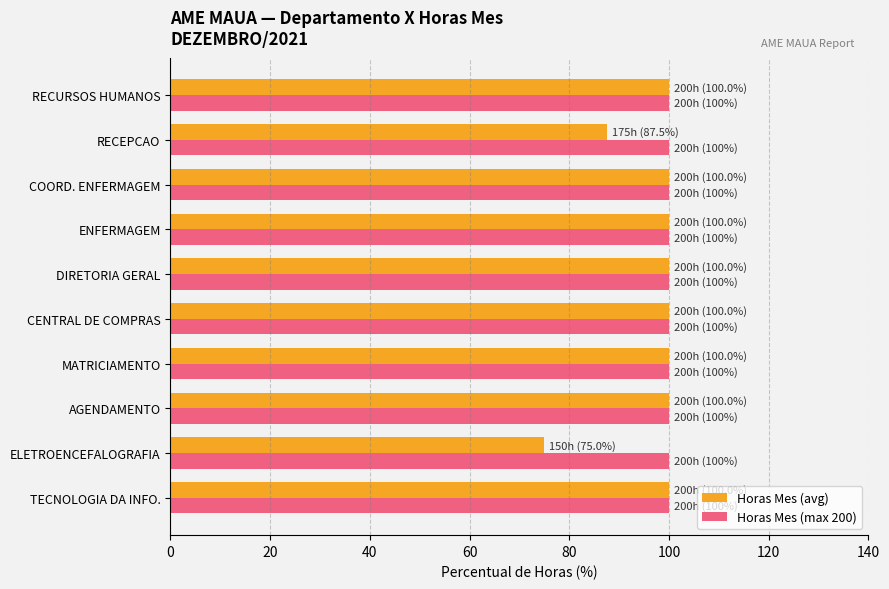

Read the Horas Mes (avg) value at ELETROENCEFALOGRAFIA.

75.0